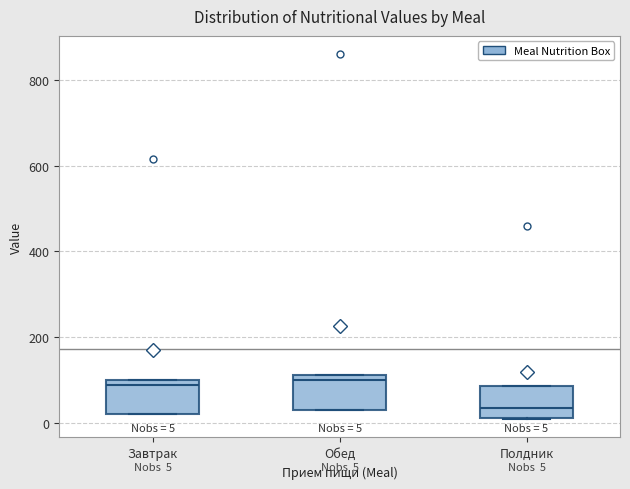

Which box's median line is the lowest?

Полдник